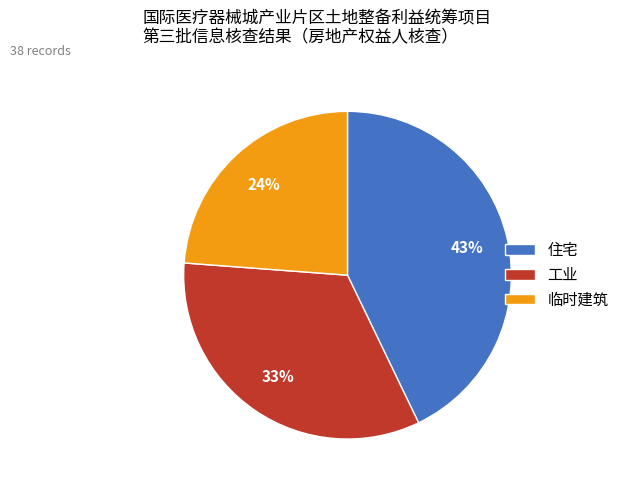

Which category has the biggest portion of the pie?

住宅